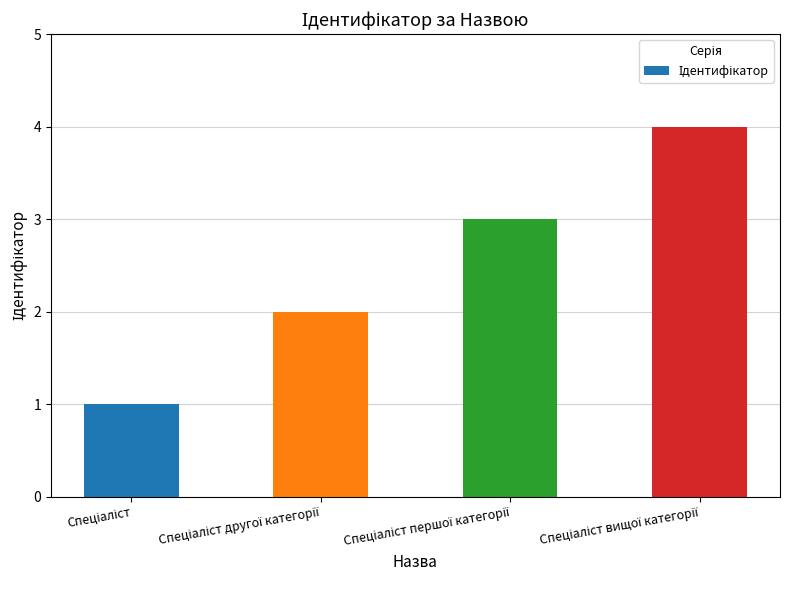

What is the greatest value displayed?

4